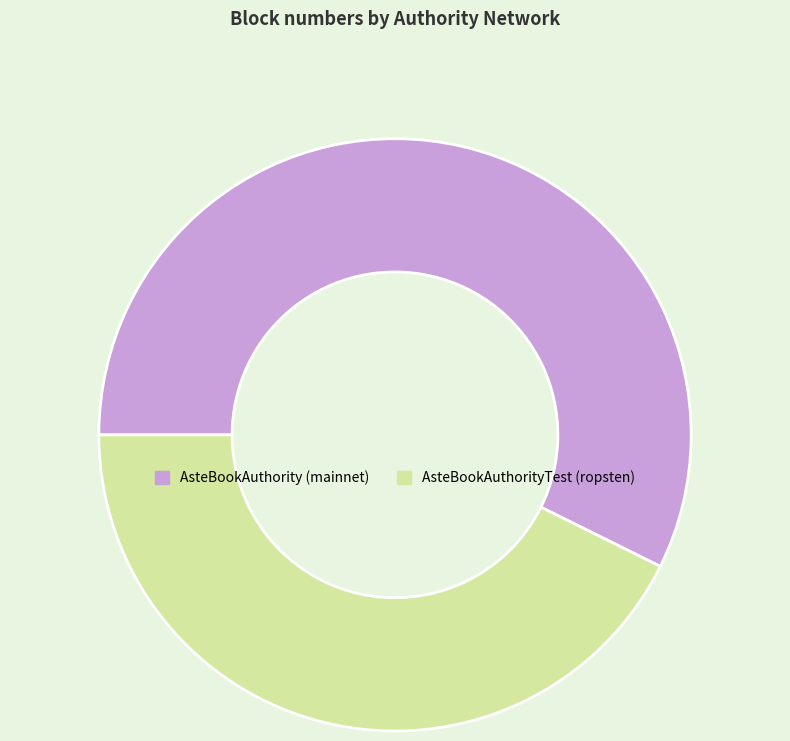

Rank the categories by value from lowest to highest.

AsteBookAuthorityTest (ropsten), AsteBookAuthority (mainnet)